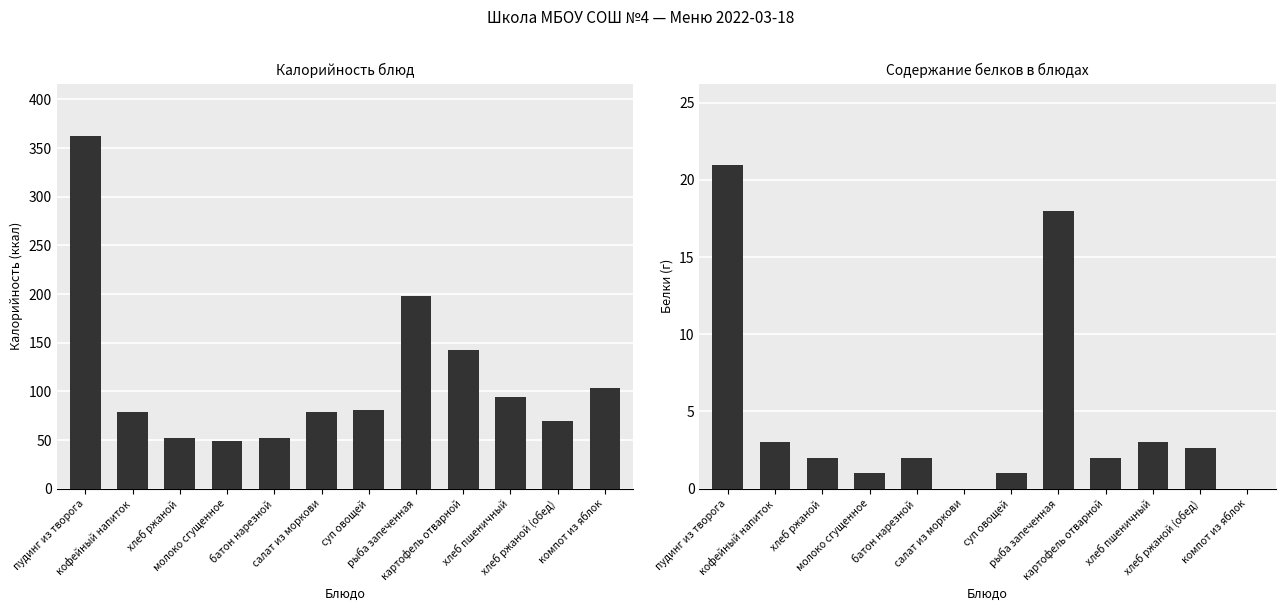

Reading right to left, transcribe all the data shown in this chart.

Калорийность: компот из яблок=103.0	хлеб ржаной (обед)=69.6	хлеб пшеничный=94.0	картофель отварной=143.0	рыба запеченная=198.0	суп овощей=81.0	салат из моркови=79.0	батон нарезной=52.0	молоко сгущенное=49.0	хлеб ржаной=52.2	кофейный напиток=79.0	пудинг из творога=362.0
Белки: компот из яблок=0.0	хлеб ржаной (обед)=2.6	хлеб пшеничный=3.0	картофель отварной=2.0	рыба запеченная=18.0	суп овощей=1.0	салат из моркови=0.0	батон нарезной=2.0	молоко сгущенное=1.0	хлеб ржаной=2.0	кофейный напиток=3.0	пудинг из творога=21.0